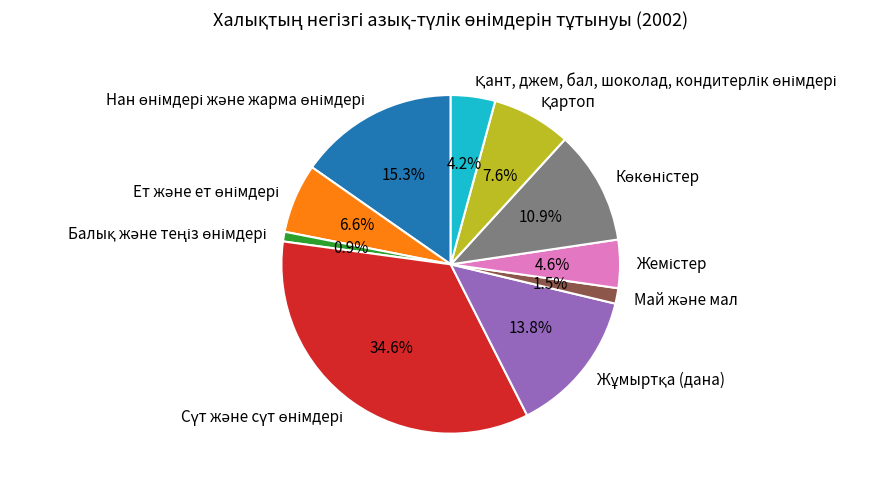

Is there a majority slice in this chart?

No